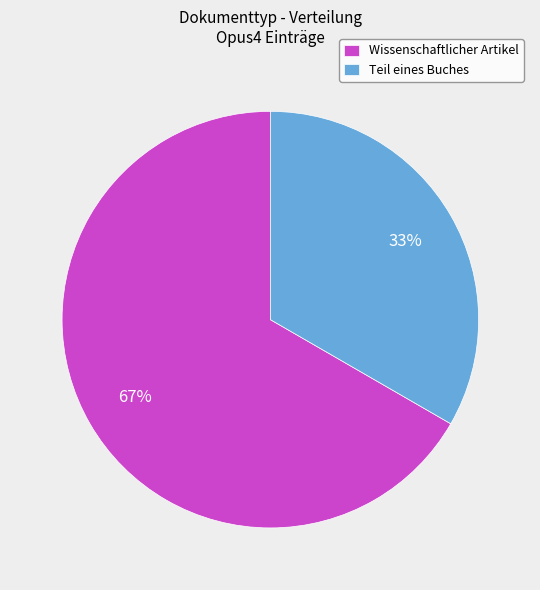

Between Teil eines Buches and Wissenschaftlicher Artikel, which is larger?

Wissenschaftlicher Artikel